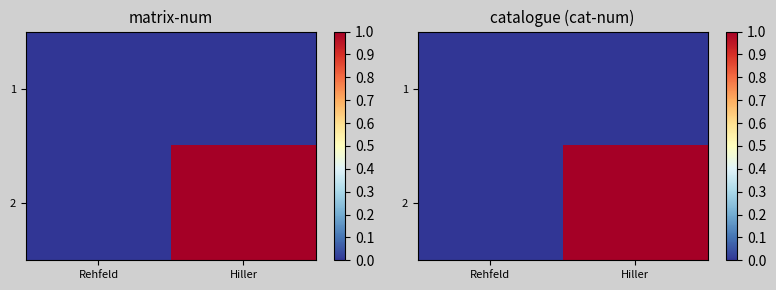

Where is 1 nearest to the value 0?

Rehfeld